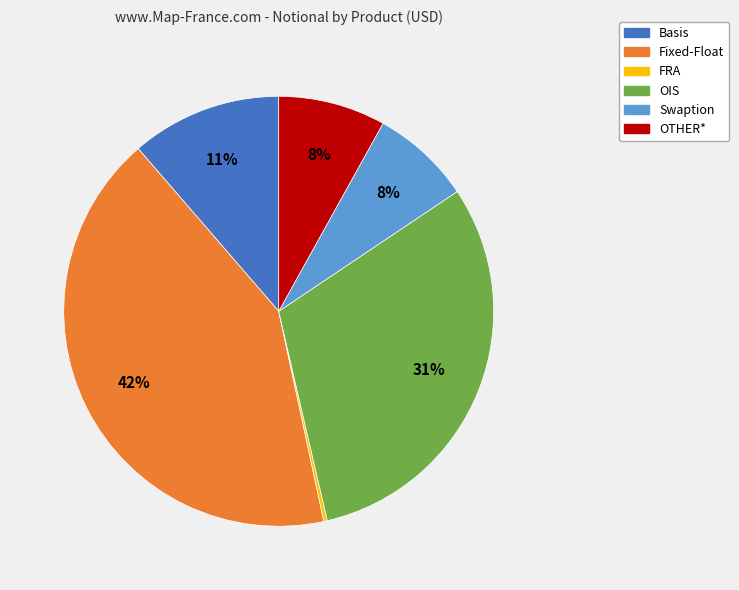

Does Fixed-Float account for over 50% of the chart?

No